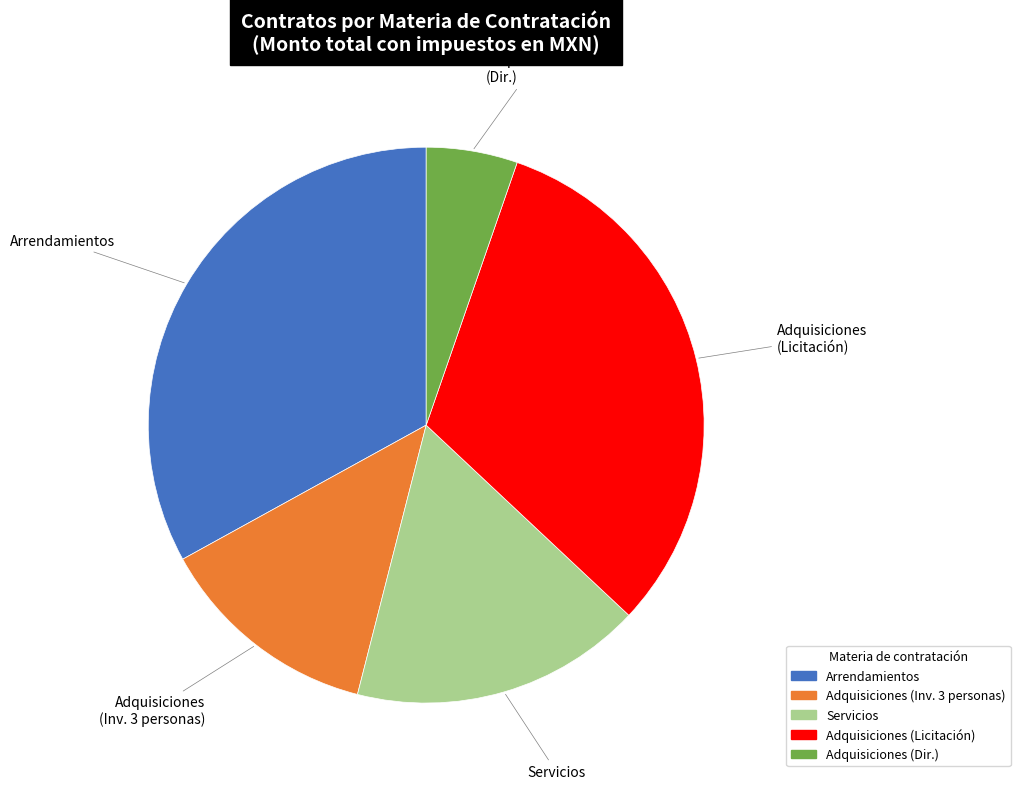

Is there a majority slice in this chart?

No